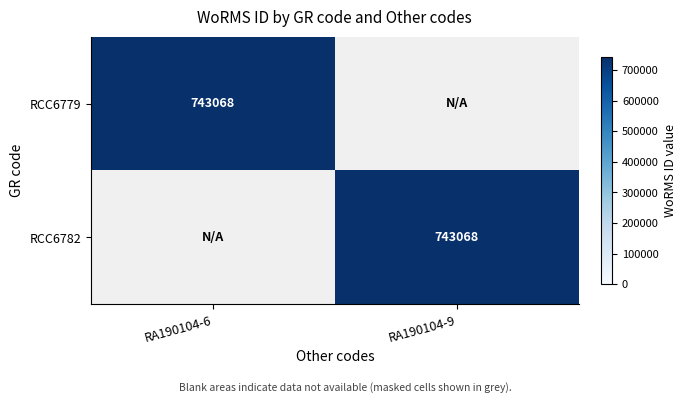

Is it true that RCC6782 equals 743068 at RA190104-9?

True